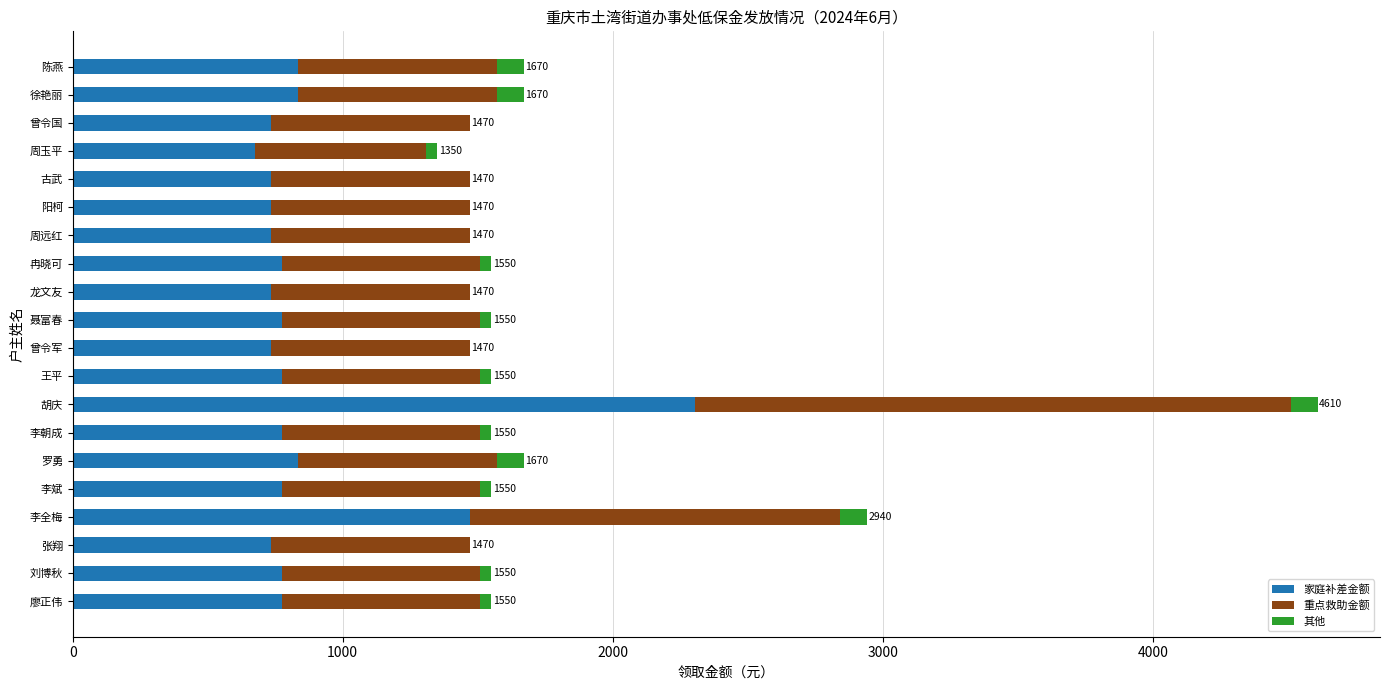

Read the 家庭补差金额 value at 周远红.

735